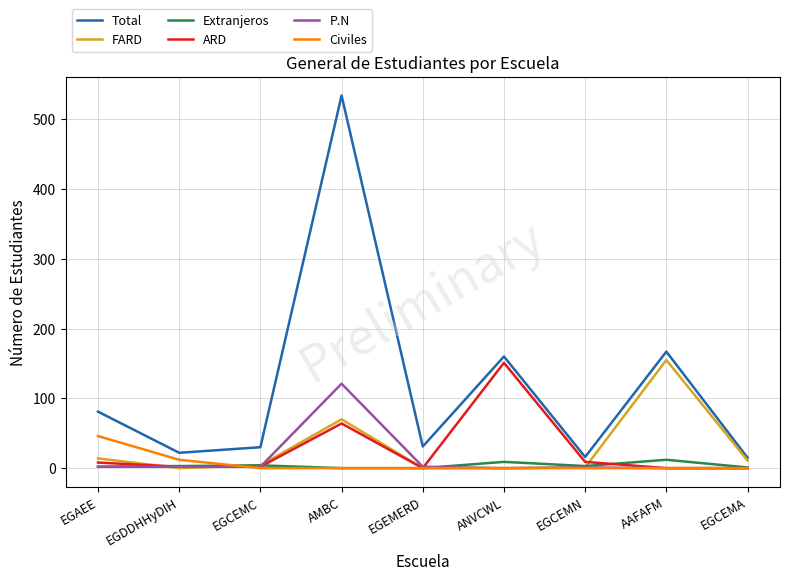

Which series changed the most between EGAEE and ANVCWL?

ARD